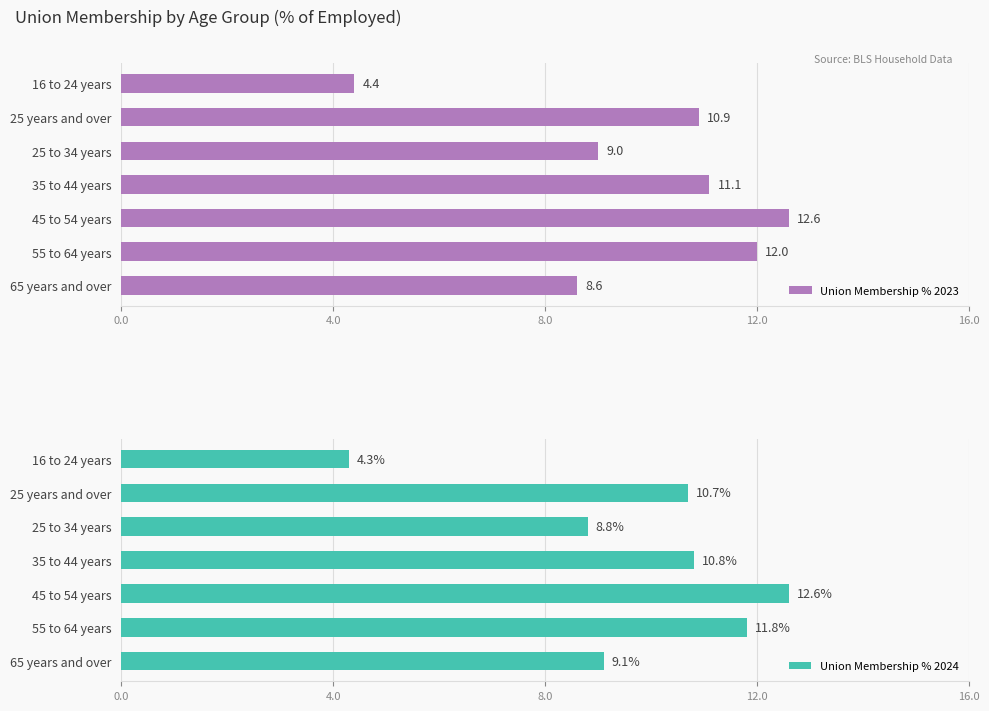

Which series has the largest total across all categories?

Union Membership % 2023